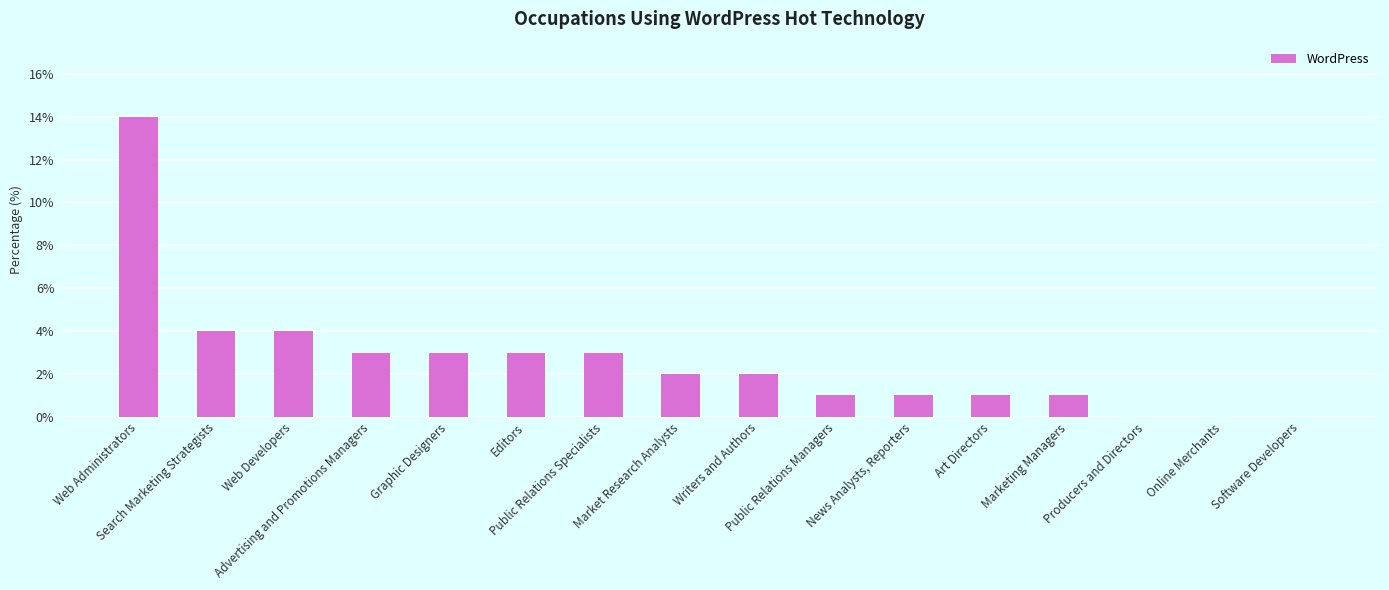

What is the maximum value shown in the chart?

14